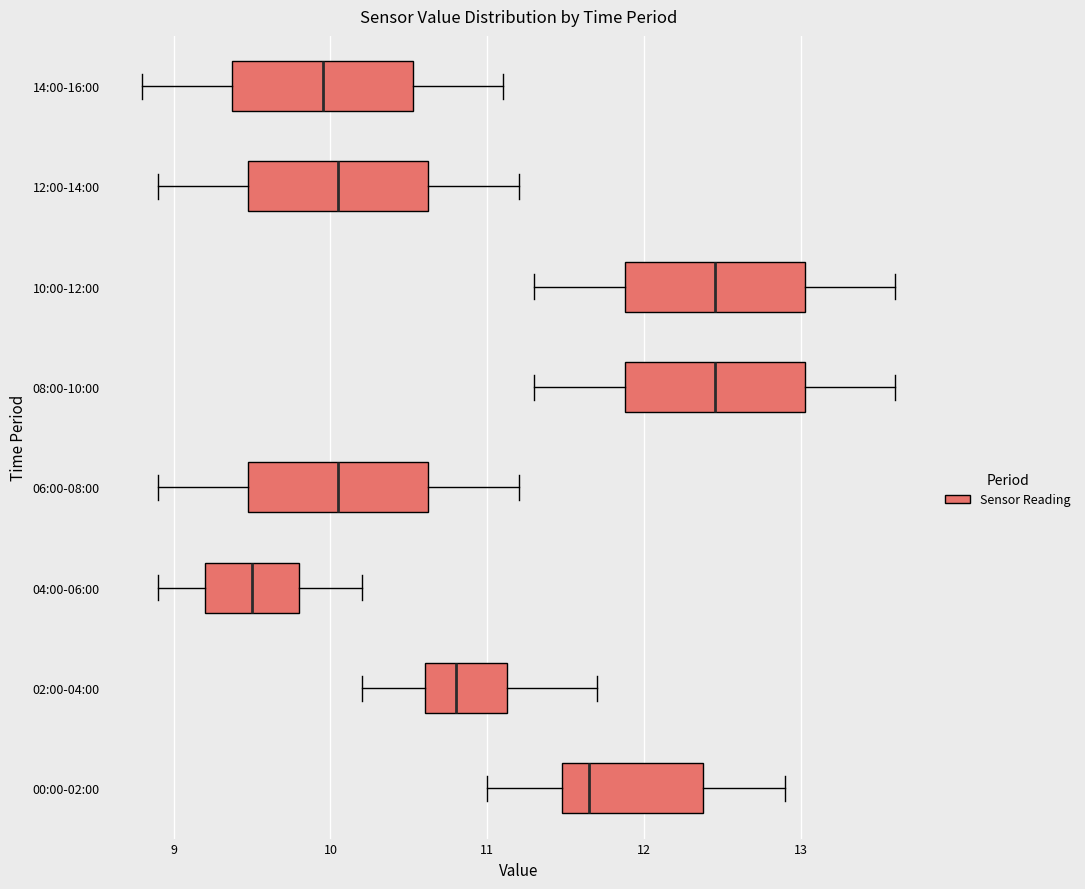

Reading bottom to top, read every box against the x-axis: the position of its median line, the range the box covers, and the ends of its whiskers. The values are not printed on the chart, so give them approximately, as read against the axis.

00:00-02:00: median 11.7, box 11.5 to 12.4, whiskers 11.0 to 12.9
02:00-04:00: median 10.8, box 10.6 to 11.1, whiskers 10.2 to 11.7
04:00-06:00: median 9.5, box 9.2 to 9.8, whiskers 8.9 to 10.2
06:00-08:00: median 10.1, box 9.5 to 10.6, whiskers 8.9 to 11.2
08:00-10:00: median 12.5, box 11.9 to 13.0, whiskers 11.3 to 13.6
10:00-12:00: median 12.5, box 11.9 to 13.0, whiskers 11.3 to 13.6
12:00-14:00: median 10.1, box 9.5 to 10.6, whiskers 8.9 to 11.2
14:00-16:00: median 10.0, box 9.4 to 10.5, whiskers 8.8 to 11.1